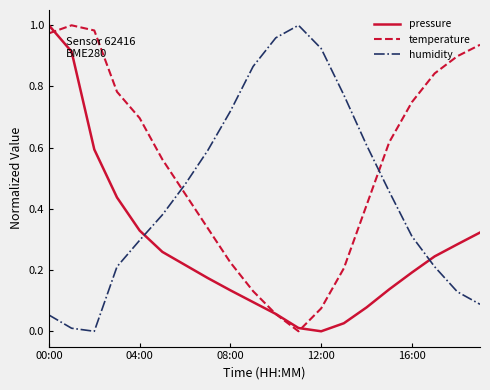

List the series in order of their overall mean, lowest first.

pressure, humidity, temperature